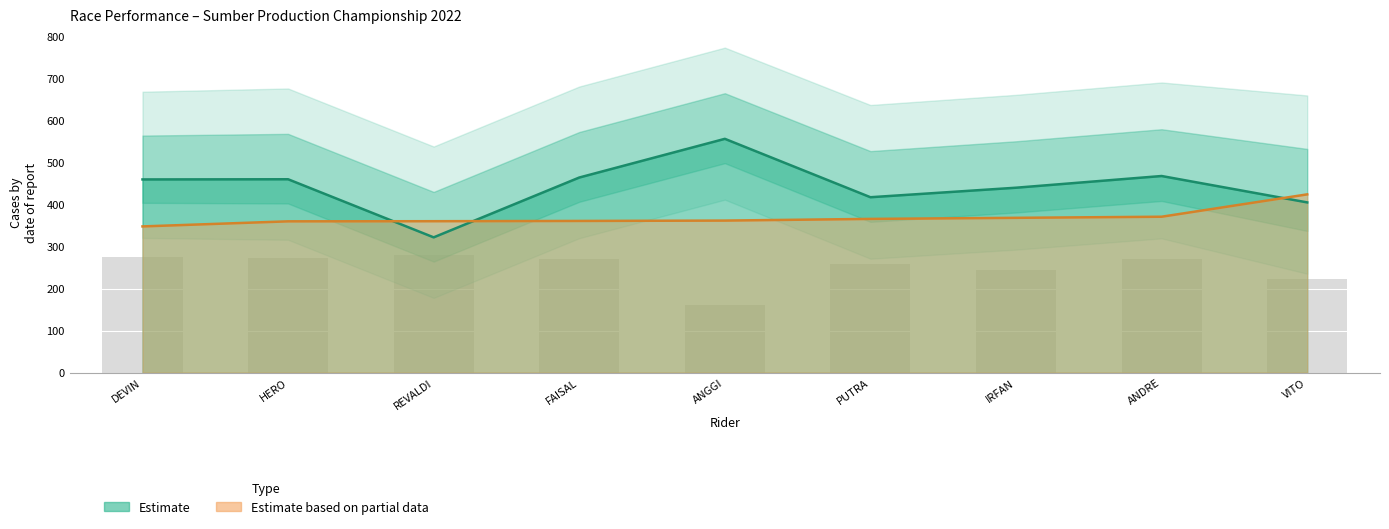

Which has a higher value, ANDRE or ANGGI?

ANDRE